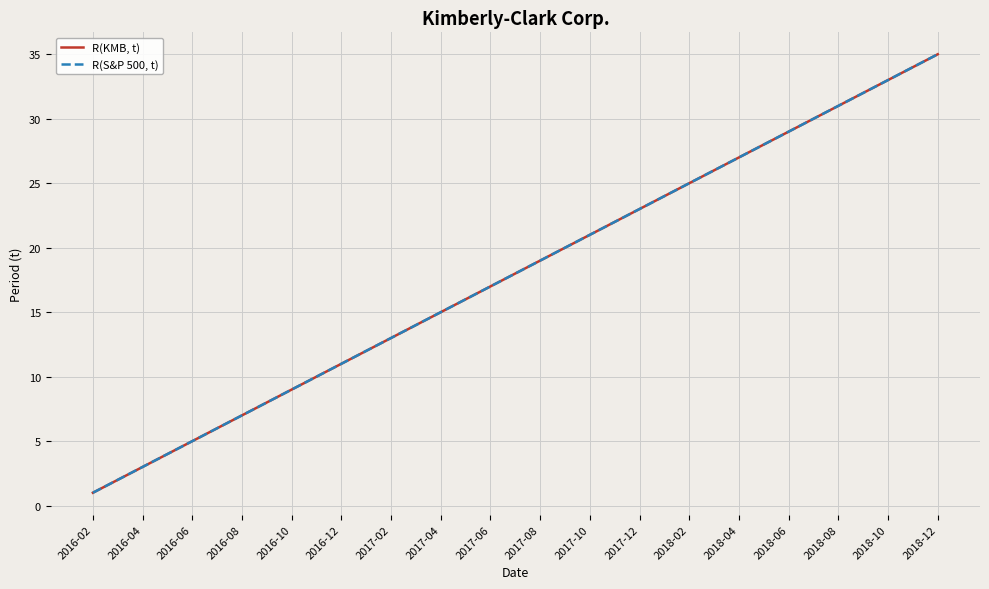

What is the lowest value of the R(KMB, t) series?

1